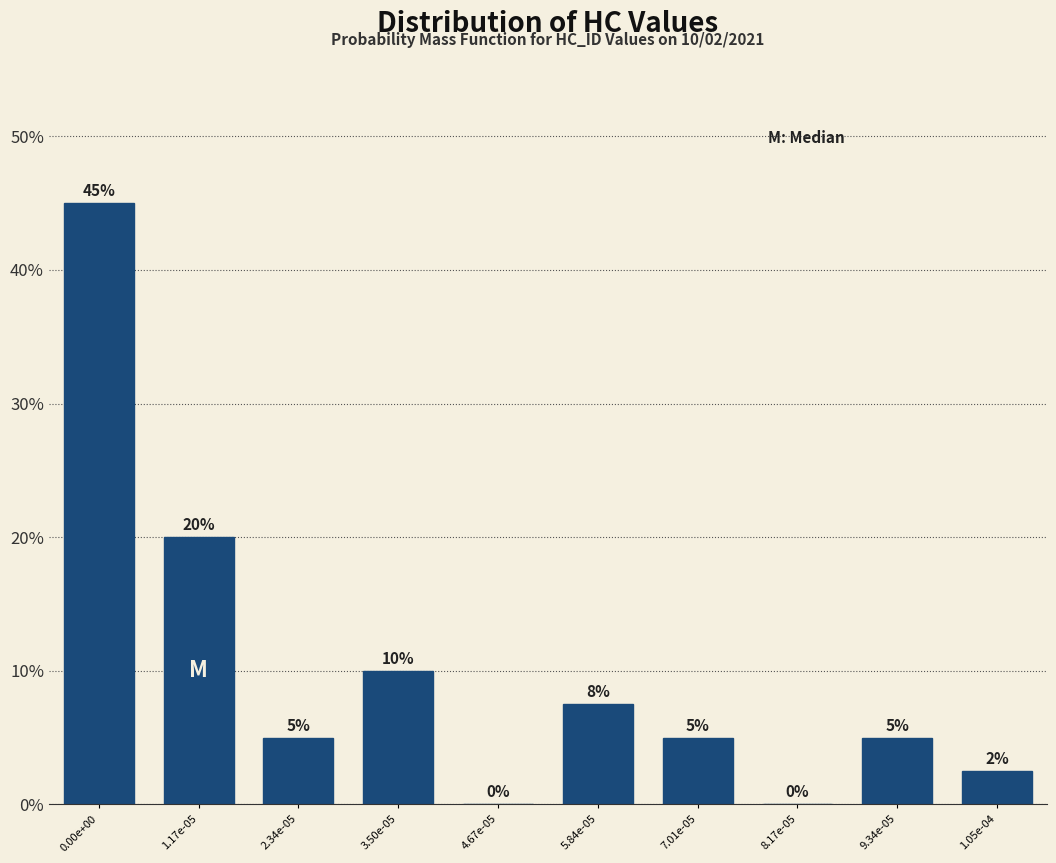

The chart shows a value of 20.6 at 4.67e-05. True or false?

False